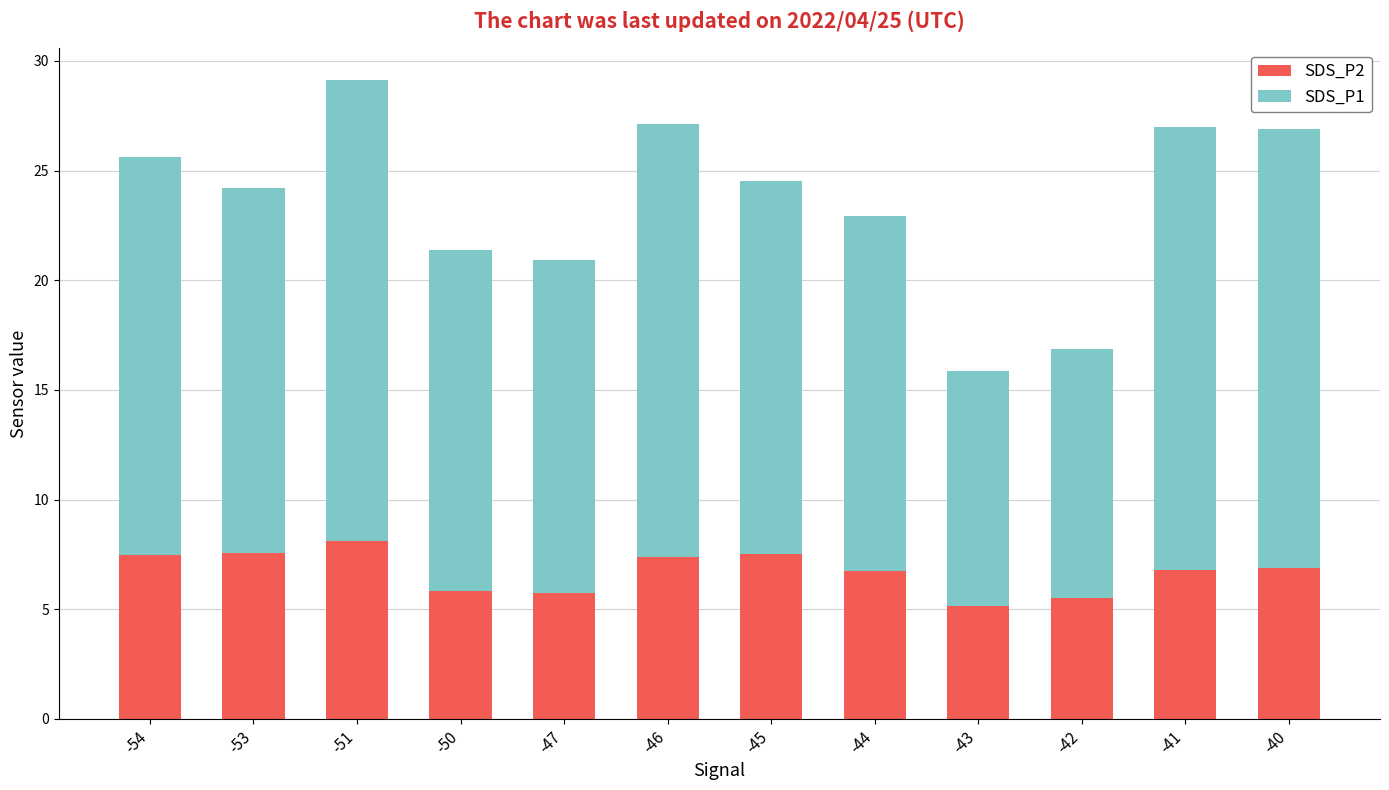

At which label does SDS_P2 first exceed 6?

-54